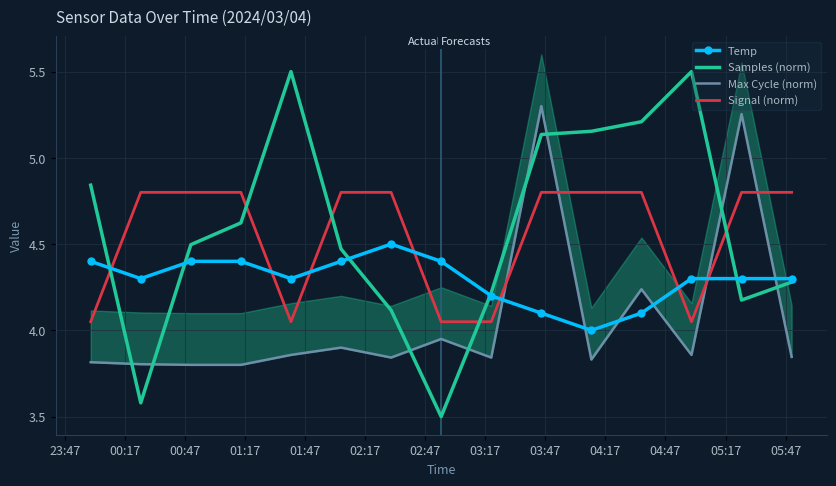

After their last crossing, which series has the higher values: Signal (norm) or Samples (norm)?

Signal (norm)